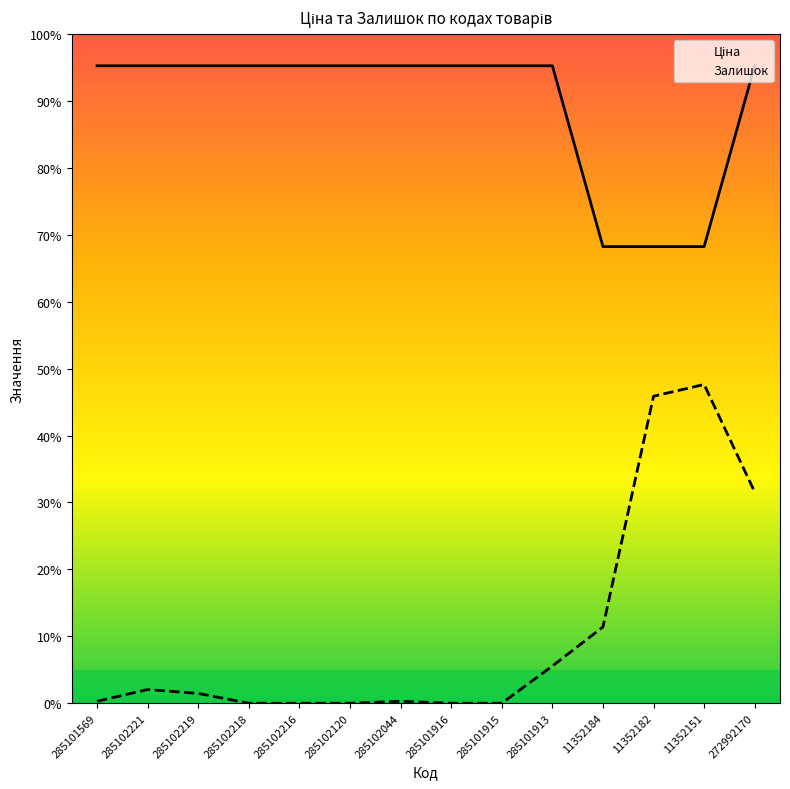

Is it true that Ціна equals 10196.7 at 285101913?

True